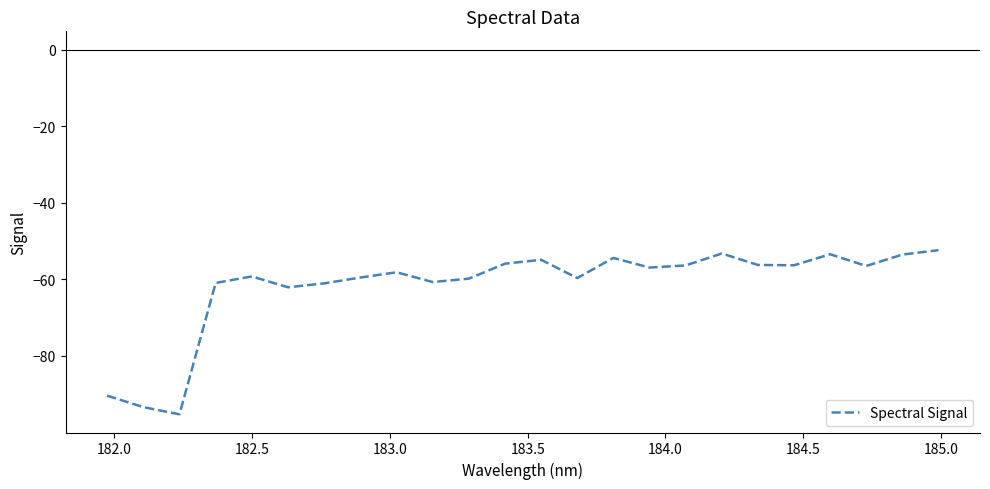

What is the smallest value displayed?

-95.2